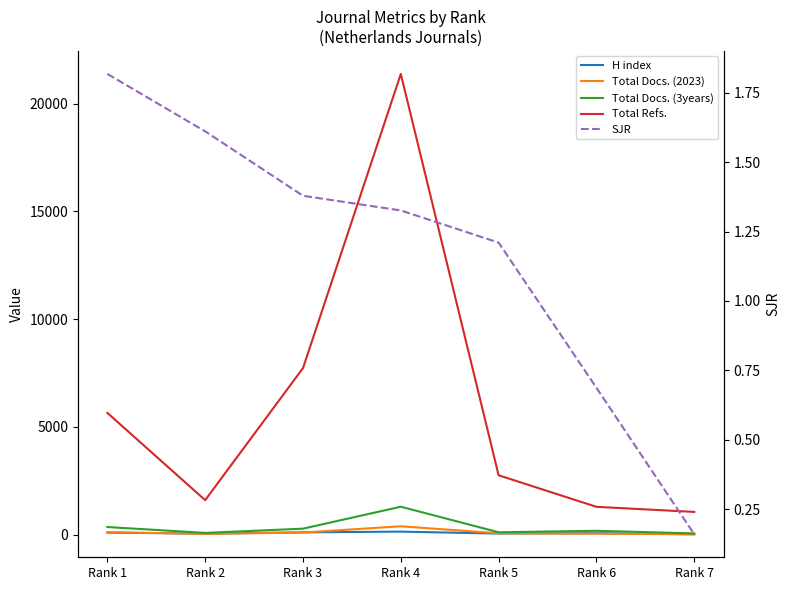

Which series has the largest range (max minus min)?

Total Refs.